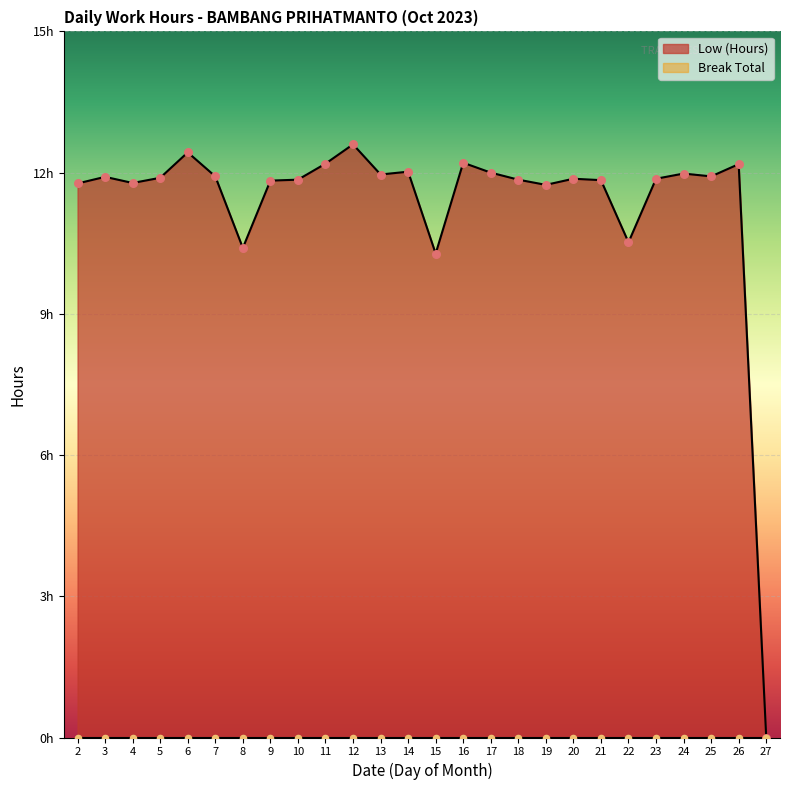

Which has a higher value, 18 or 12?

12